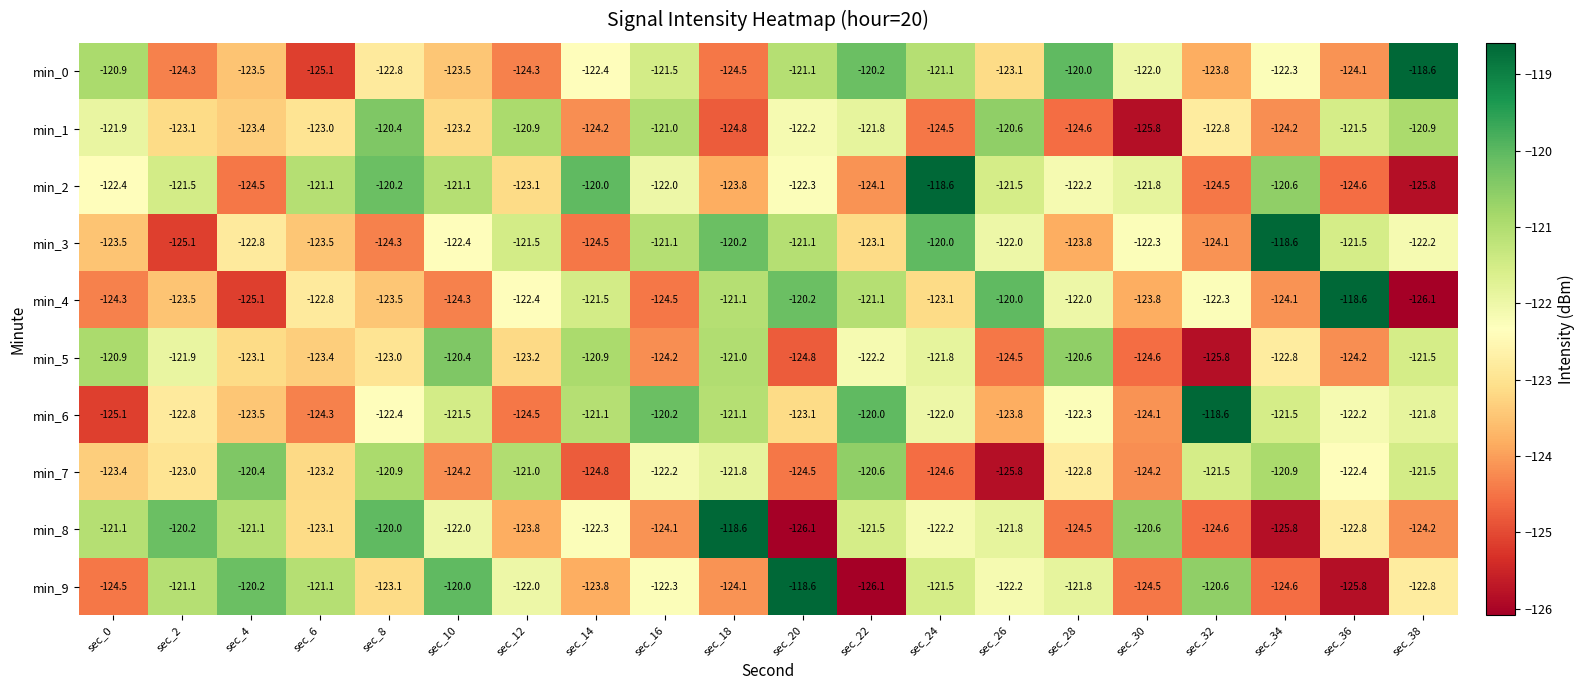

How many distinct data groups are displayed?

10